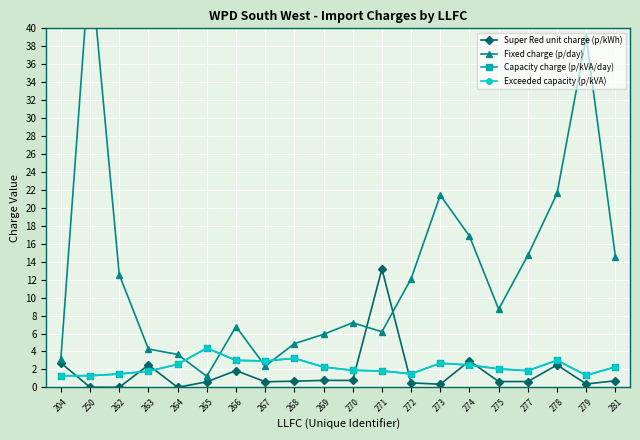

Between 265 and 270, which series saw the biggest shift?

Fixed charge (p/day)